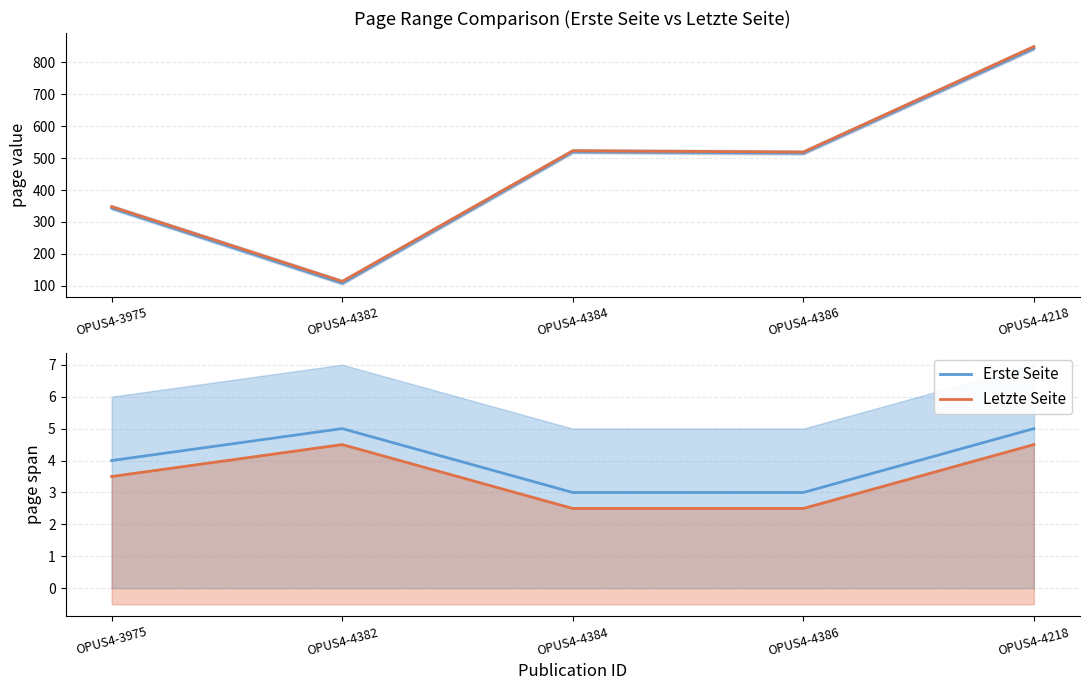

Where is Letzte Seite nearest to the value 3?

OPUS4-3975